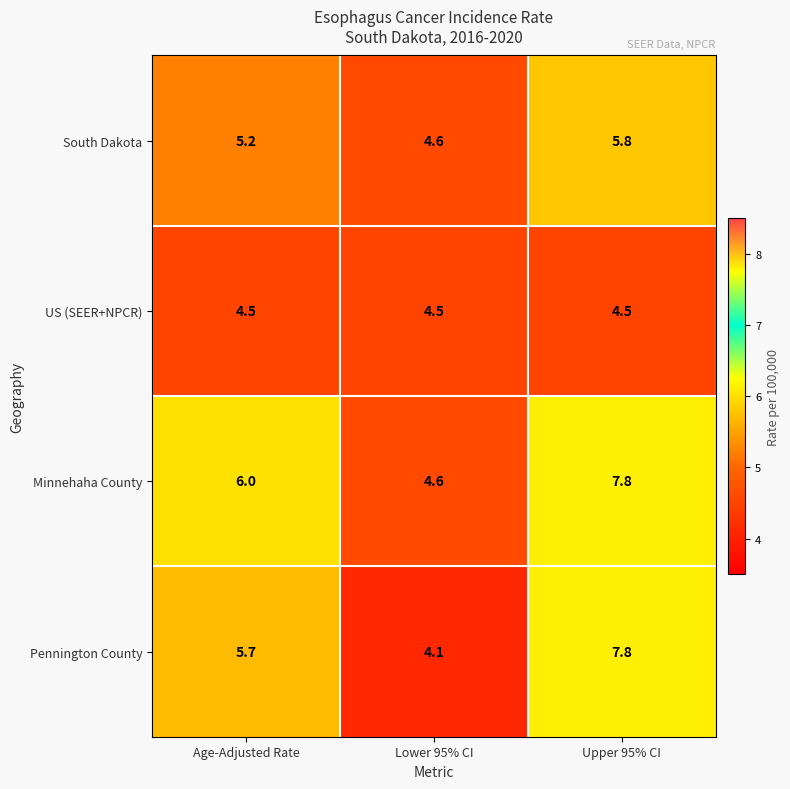

What is the average value of the US (SEER+NPCR) series?

4.5